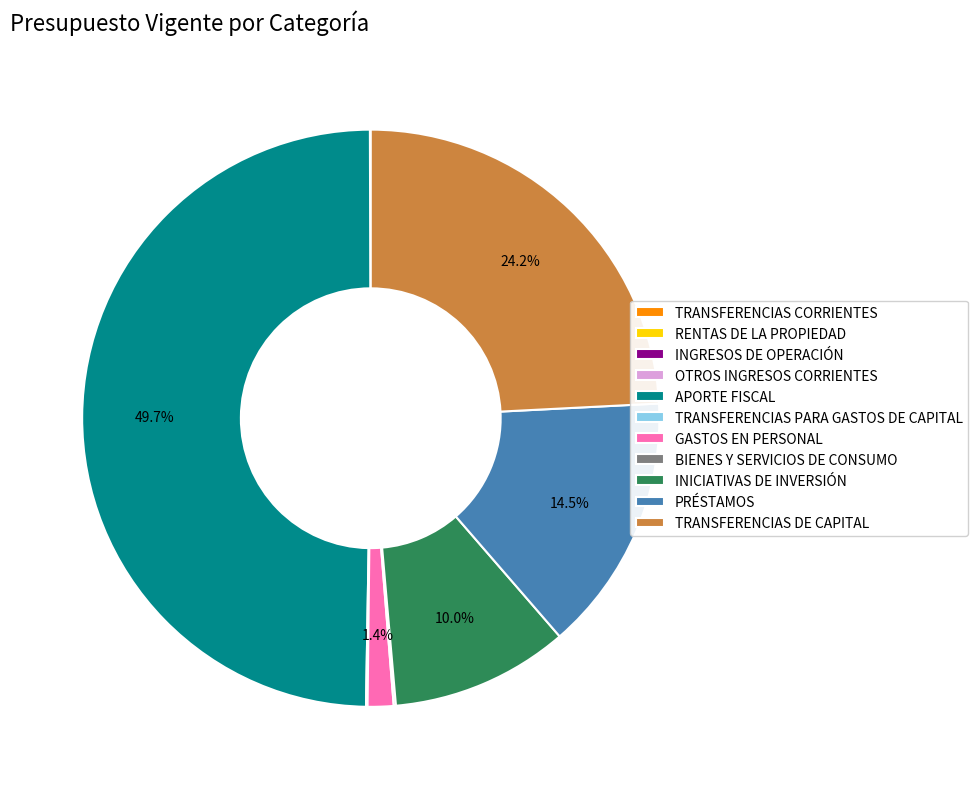

Does INICIATIVAS DE INVERSIÓN account for over 50% of the chart?

No